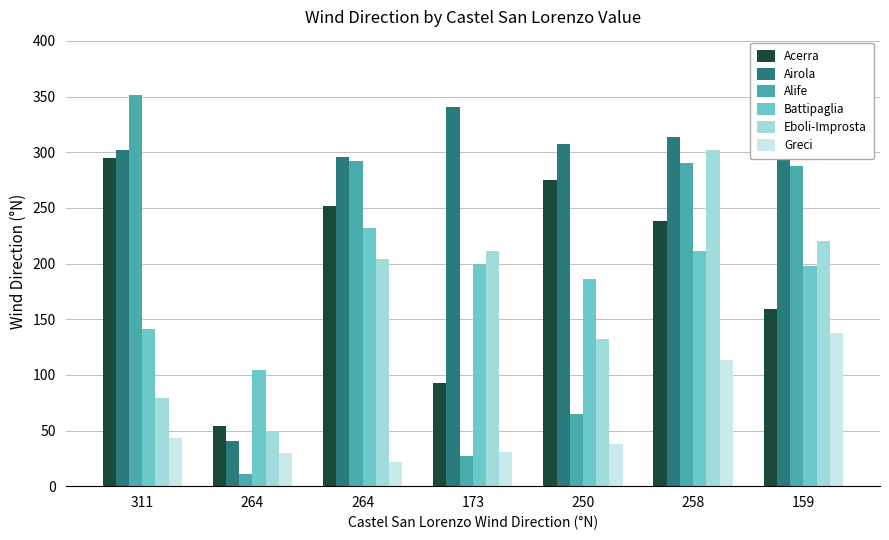

Are the bars grouped side by side (vs. stacked)?

Yes